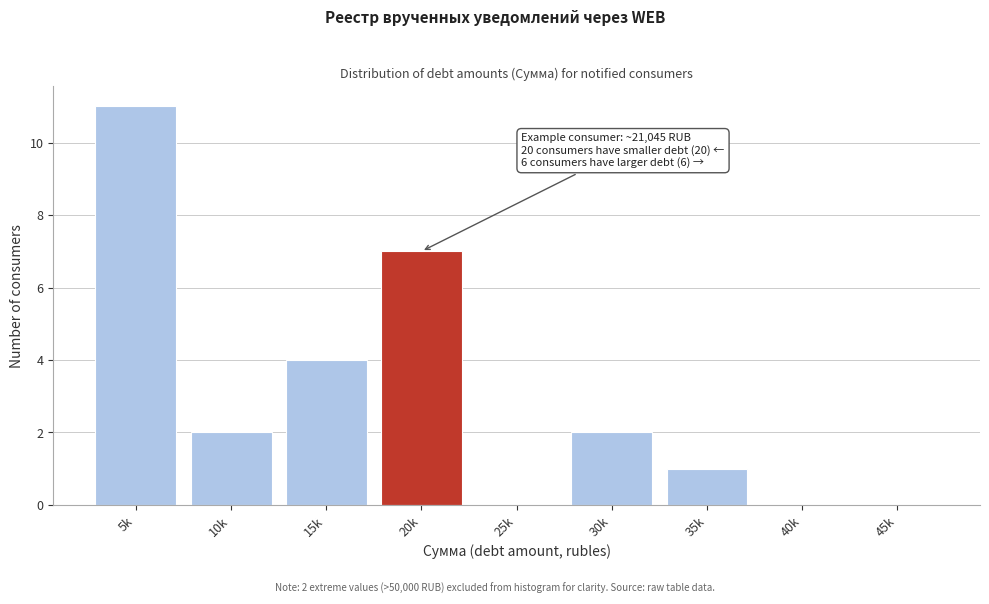

Reading right to left, extract all data points from this chart.

45k=0	40k=0	35k=1	30k=2	25k=0	20k=7	15k=4	10k=2	5k=11